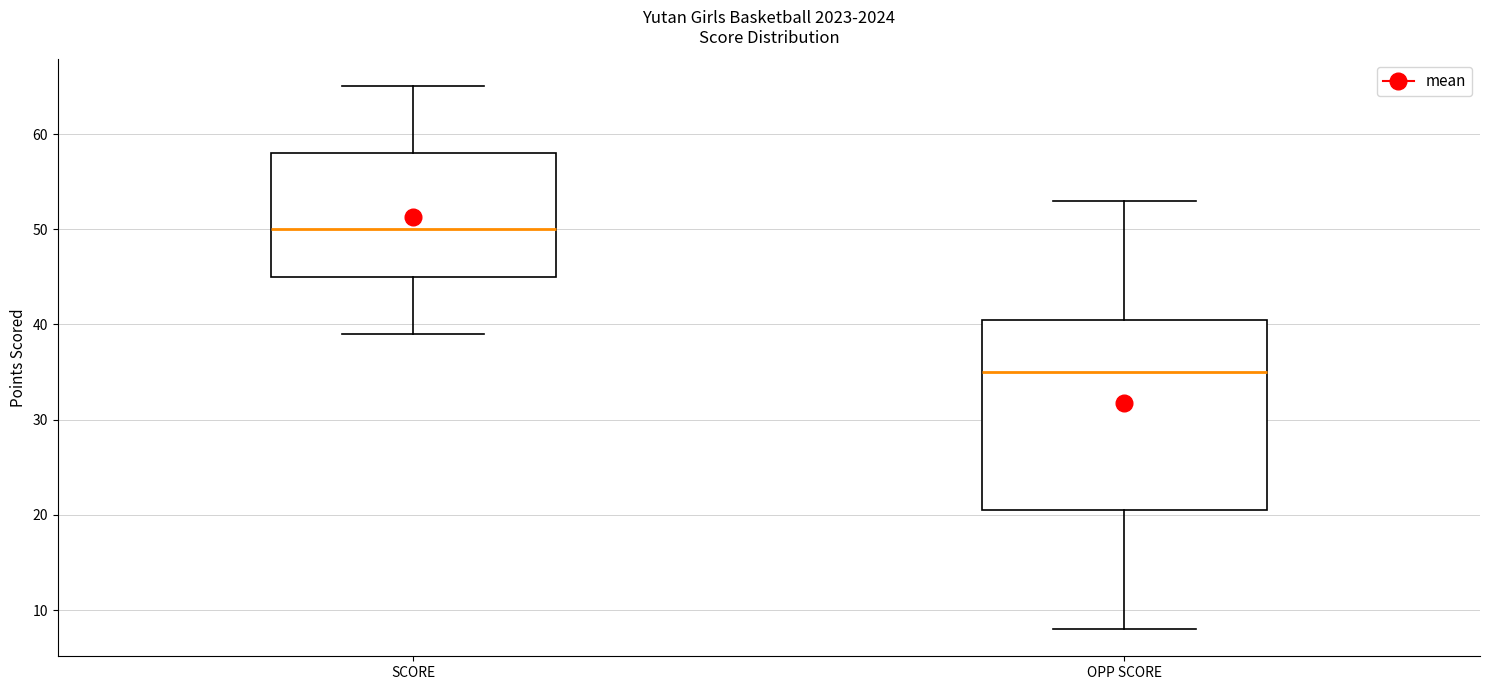

Reading left to right, read every box against the y-axis: the position of its median line, the range the box covers, and the ends of its whiskers. The values are not printed on the chart, so give them approximately, as read against the axis.

SCORE: median 50, box 45 to 58, whiskers 39 to 65
OPP SCORE: median 35, box 21 to 41, whiskers 8 to 53